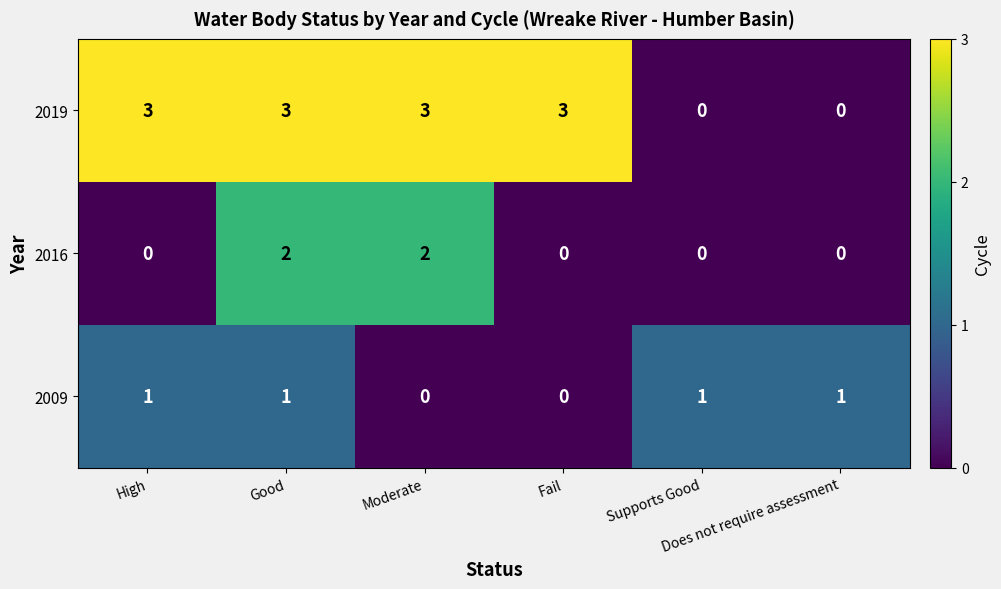

Which series has the largest range (max minus min)?

2019